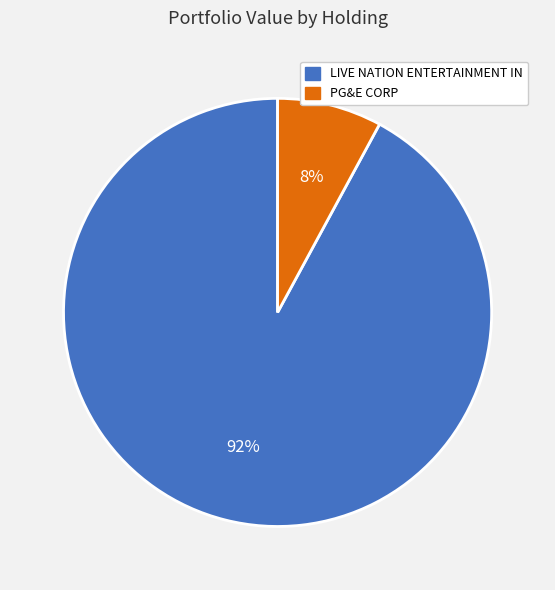

Which has a higher value, PG&E CORP or LIVE NATION ENTERTAINMENT IN?

LIVE NATION ENTERTAINMENT IN